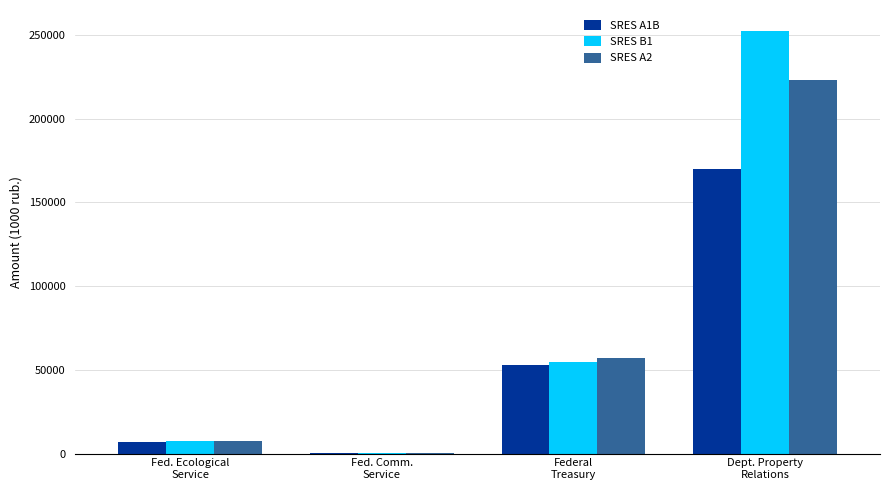

How many groups of bars are there?

4